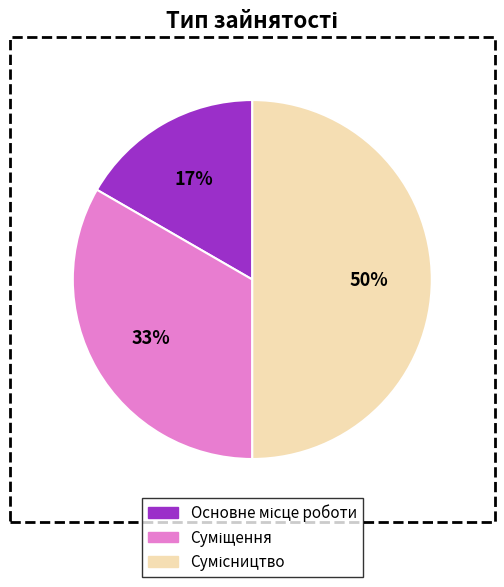

To the nearest percent, what is the difference between the largest and smallest slice percentages?

33%